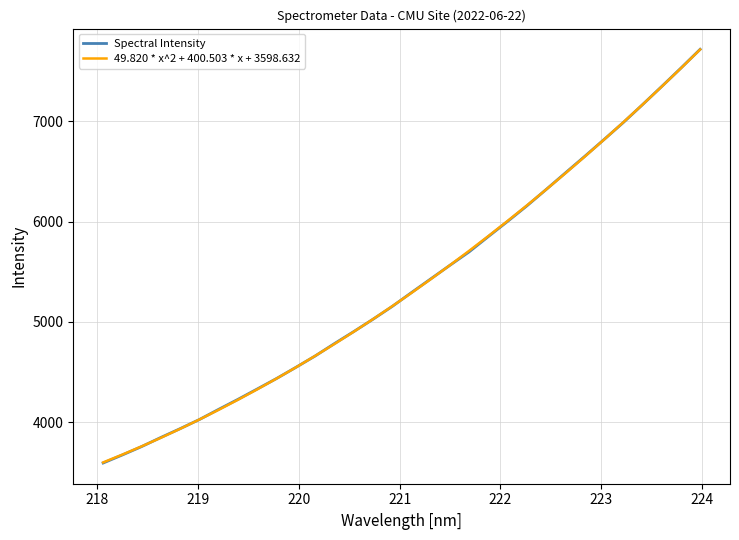

What is the highest value of the 49.820 * x^2 + 400.503 * x + 3598.632 series?

7716.2